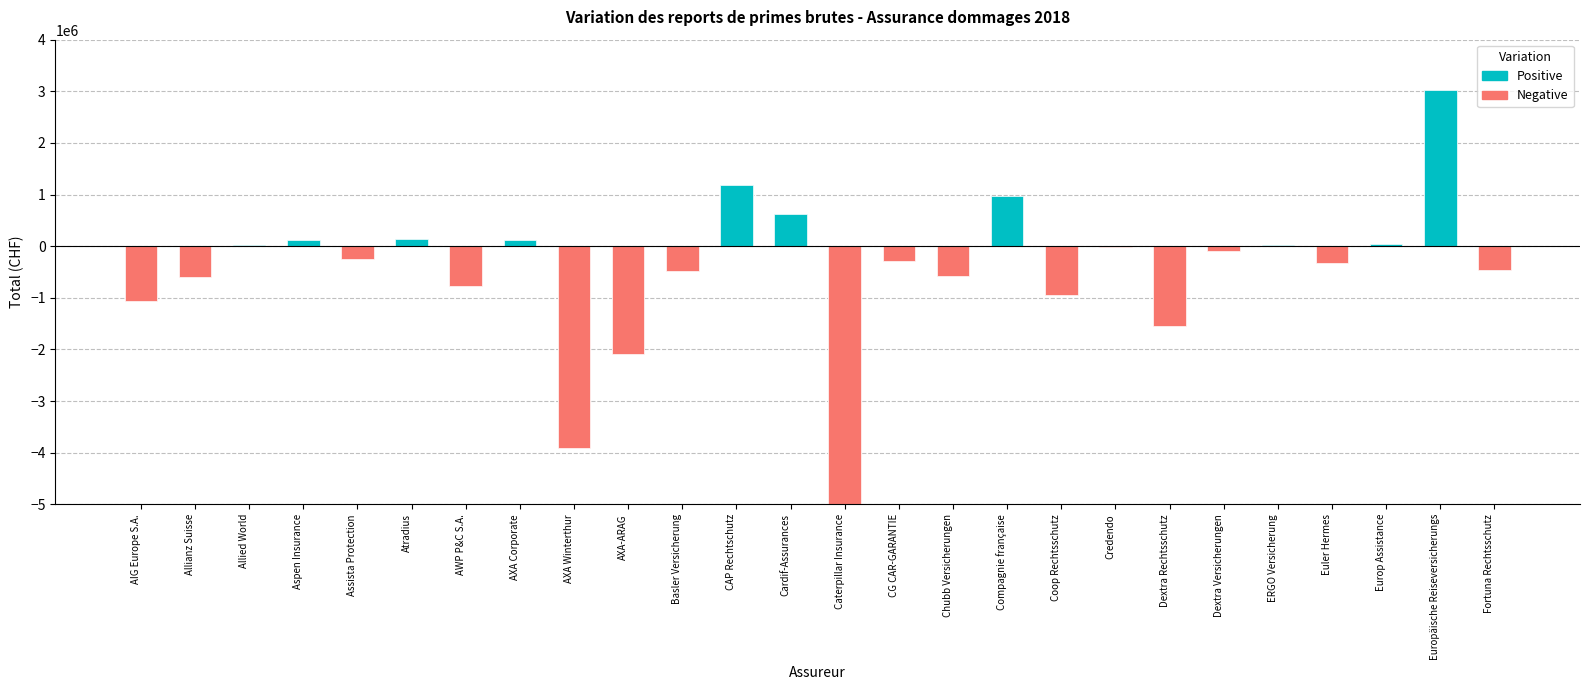

Is it true that Positive equals 0 at Assista Protection?

True